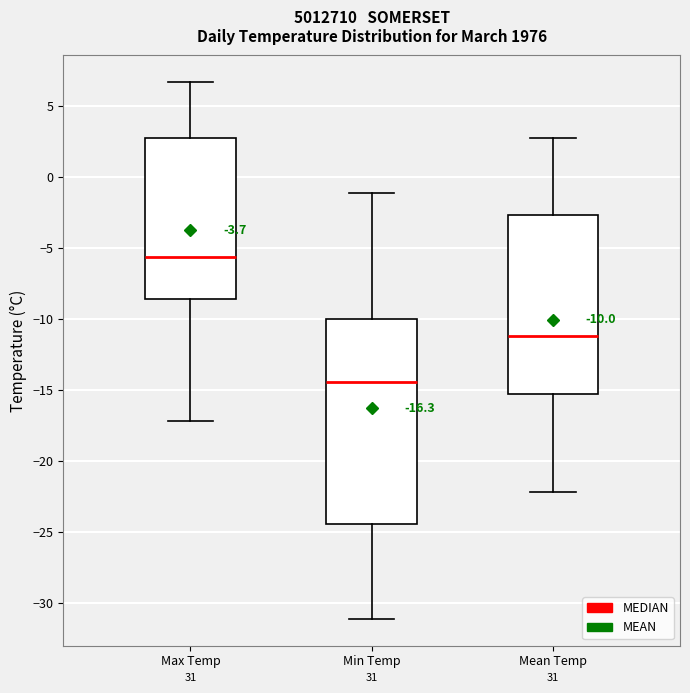

Which box has the highest median line?

Max Temp